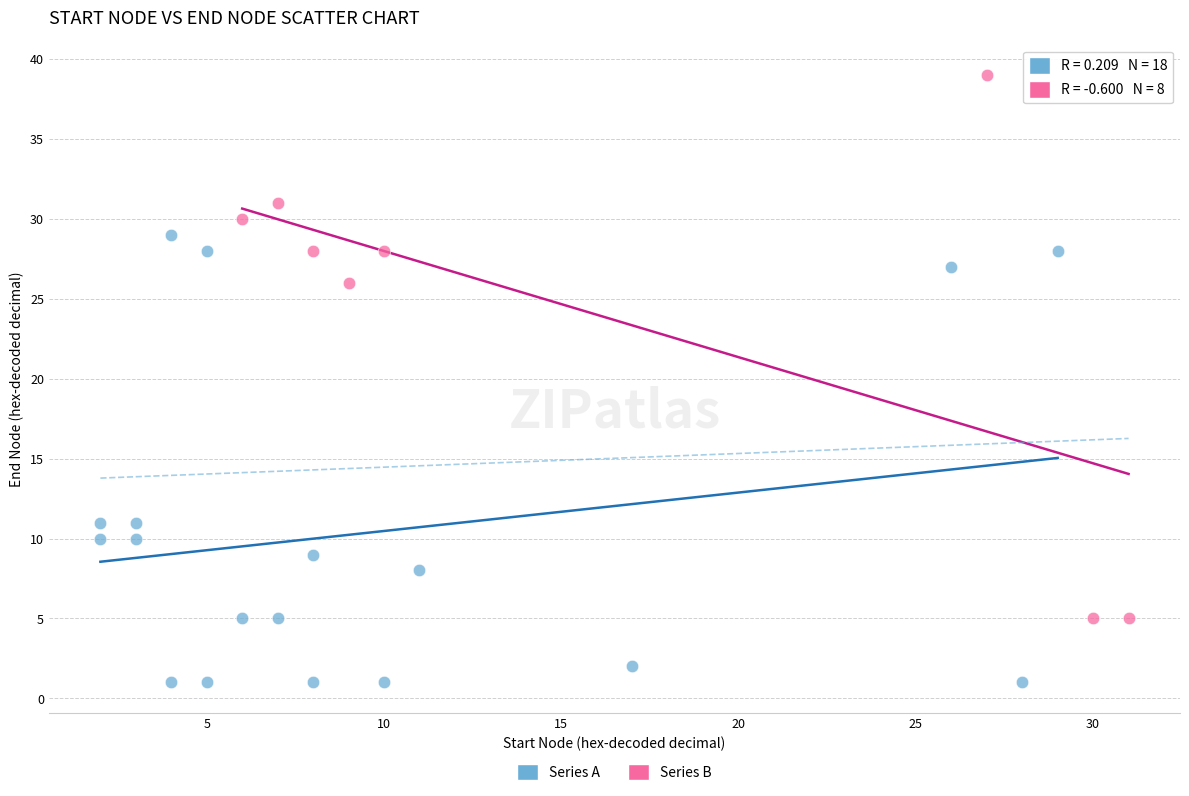

Which series contains the highest Y value?

Series B